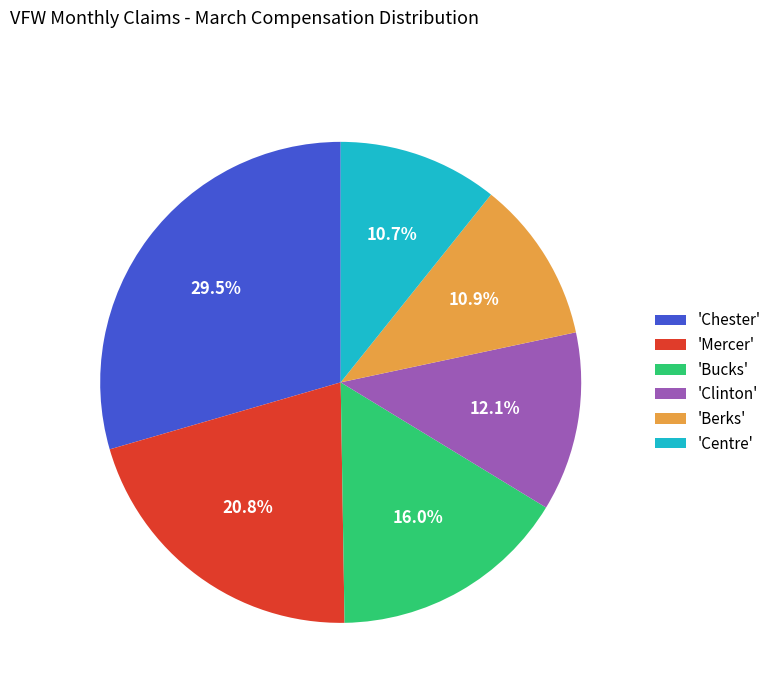

How many segments does this pie chart have?

6